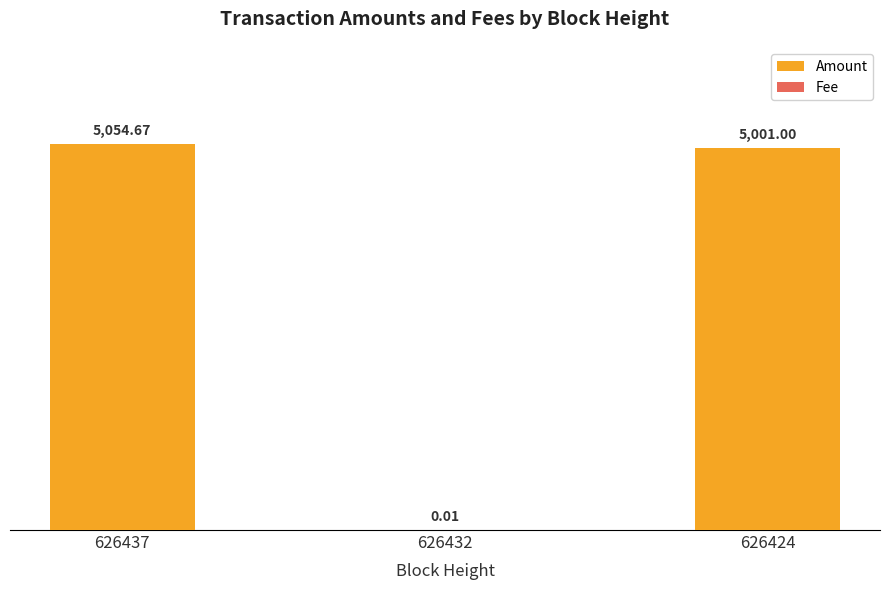

List the labels in order of Amount value, smallest first.

626432, 626424, 626437